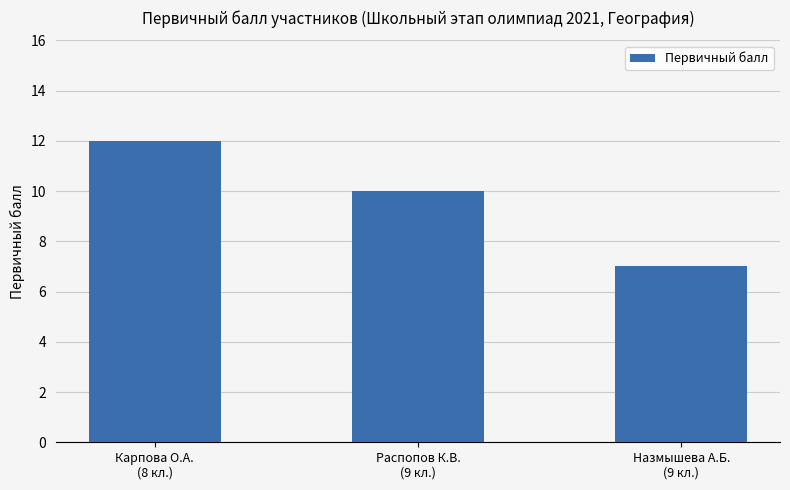

How many values are below 10?

1